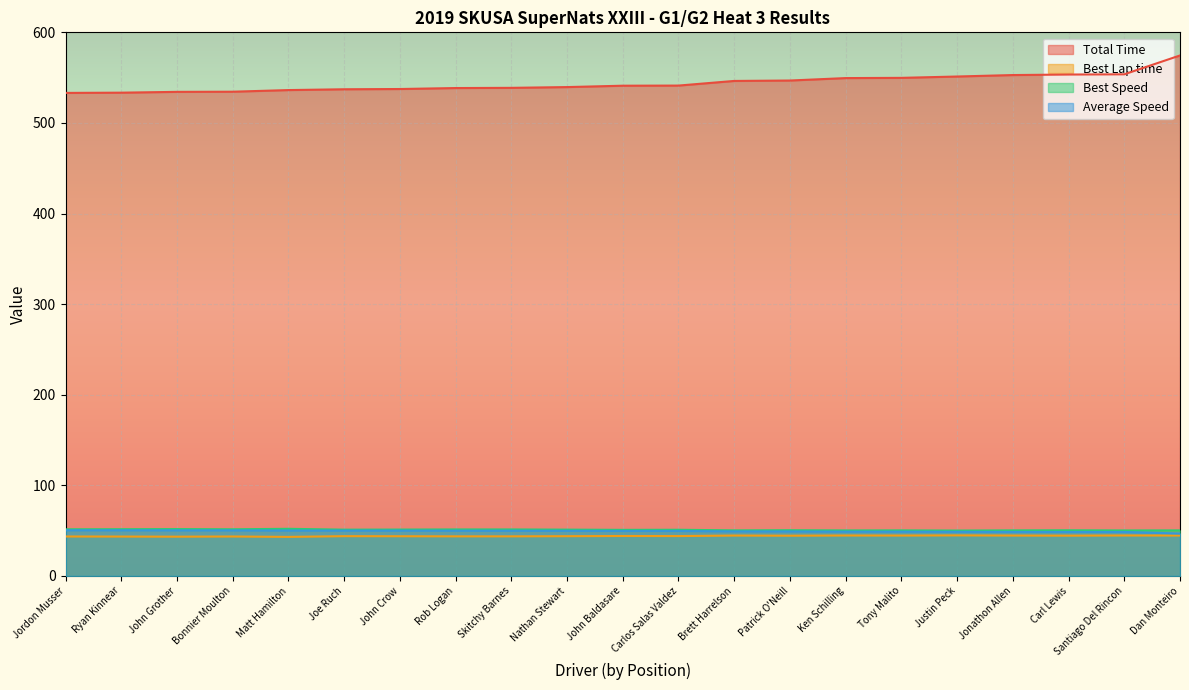

The Best Speed series shows 26.1 at Patrick O'Neill. True or false?

False